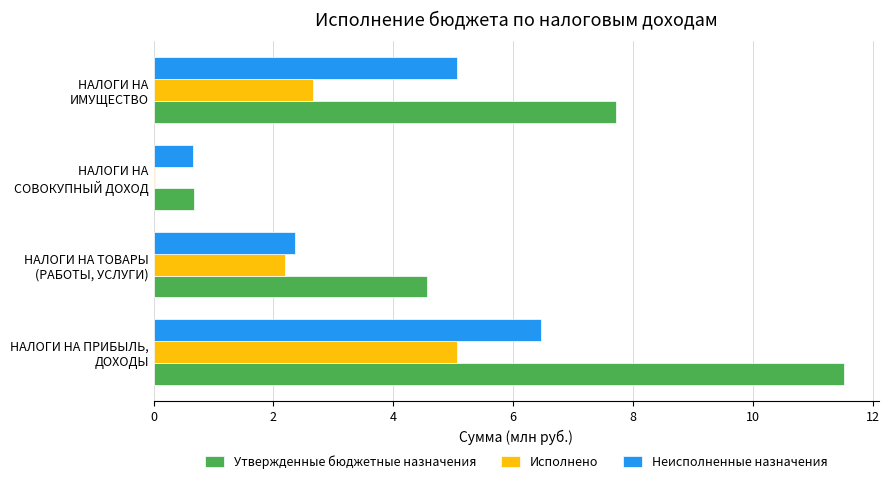

What are all the series names shown in the legend?

Утвержденные бюджетные назначения, Исполнено, Неисполненные назначения